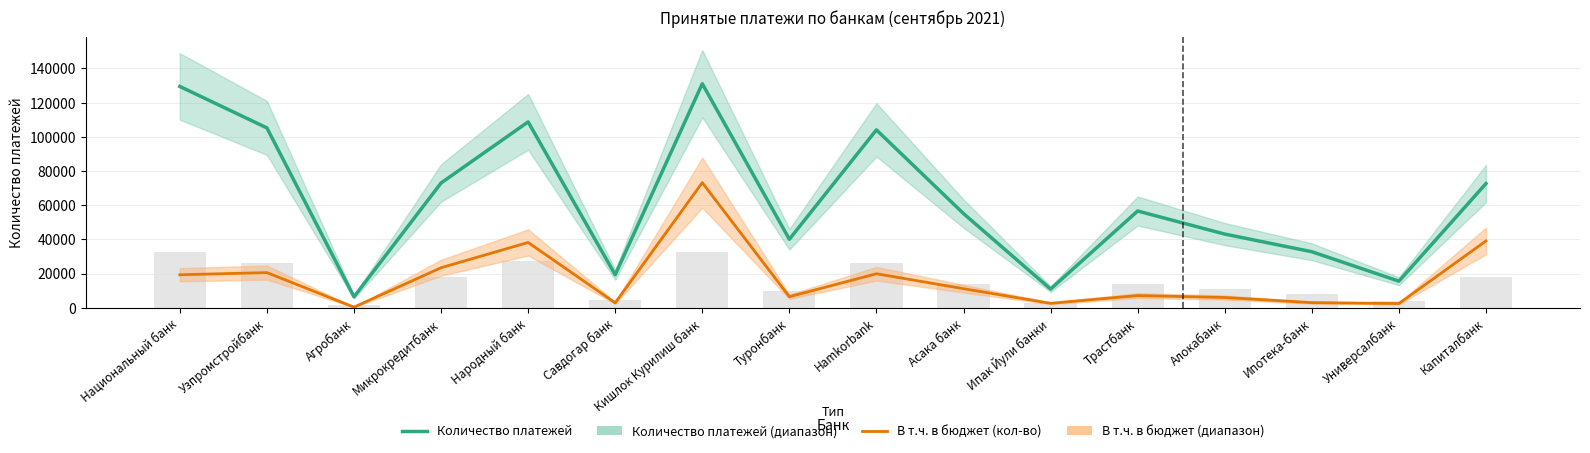

Rank the categories by В т.ч. в бюджет (кол-во) value from highest to lowest.

Кишлок Курилиш банк, Капиталбанк, Народный банк, Микрокредитбанк, Узпромстройбанк, Hamkorbank, Национальный банк, Асака банк, Трастбанк, Туронбанк, Алокабанк, Ипотека-банк, Савдогар банк, Ипак Йули банки, Универсалбанк, Агробанк